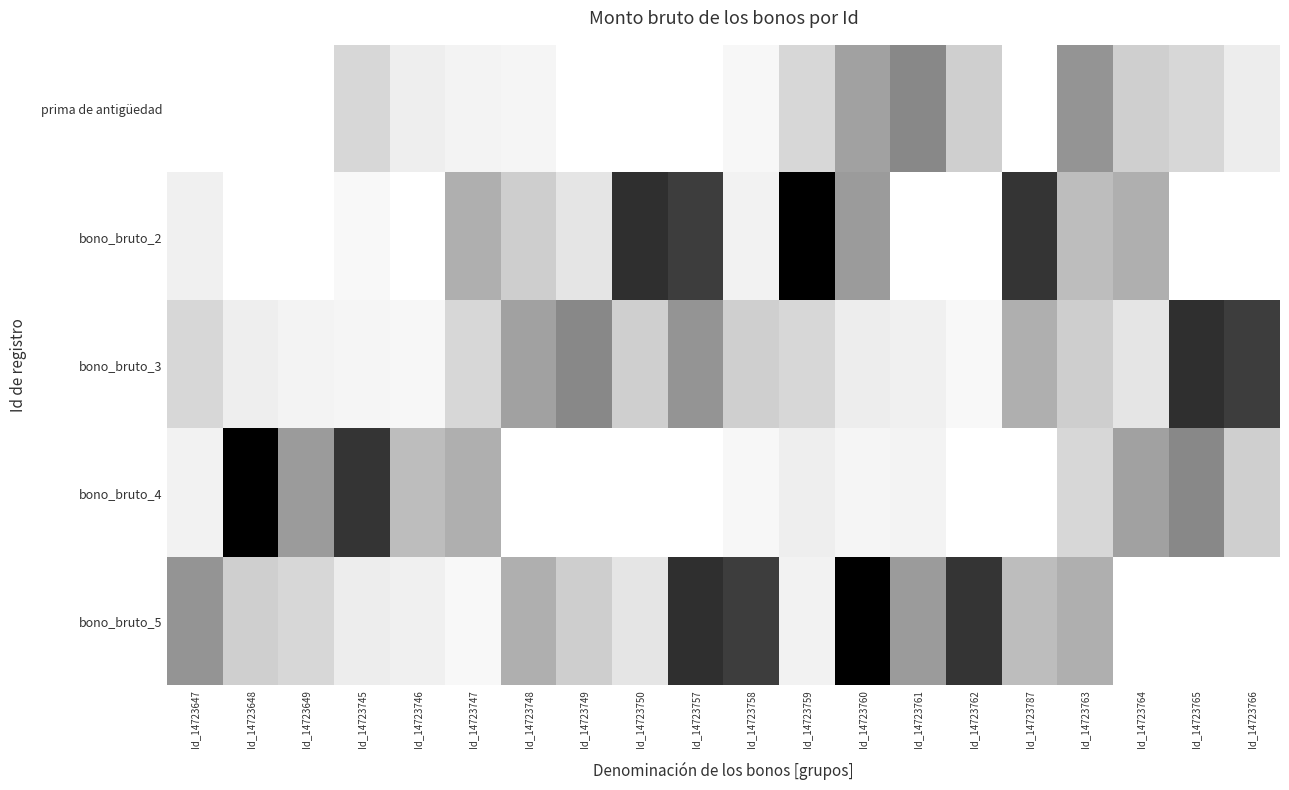

Reading right to left, extract all data points from this chart.

prima de antigüedad: Id_14723766=748.9	Id_14723765=1358.5	Id_14723764=1509.5	Id_14723763=2632.1	Id_14723787=0.0	Id_14723762=1509.5	Id_14723761=2853.0	Id_14723760=2405.4	Id_14723759=1358.5	Id_14723758=322.4	Id_14723757=0.0	Id_14723750=0.0	Id_14723749=0.0	Id_14723748=437.1	Id_14723747=524.6	Id_14723746=699.4	Id_14723745=1328.8	Id_14723649=0.0	Id_14723648=0.0	Id_14723647=0.0
bono_bruto_2: Id_14723766=0.0	Id_14723765=0.0	Id_14723764=2196.7	Id_14723763=1952.6	Id_14723787=4317.9	Id_14723762=0.0	Id_14723761=0.0	Id_14723760=2504.5	Id_14723759=5210.2	Id_14723758=569.5	Id_14723757=4208.3	Id_14723750=4408.7	Id_14723749=947.4	Id_14723748=1550.6	Id_14723747=2189.7	Id_14723746=0.0	Id_14723745=294.9	Id_14723649=0.0	Id_14723648=0.0	Id_14723647=615.3
bono_bruto_3: Id_14723766=4208.3	Id_14723765=4408.7	Id_14723764=947.4	Id_14723763=1550.6	Id_14723787=2189.7	Id_14723762=294.9	Id_14723761=615.3	Id_14723760=748.9	Id_14723759=1358.5	Id_14723758=1509.5	Id_14723757=2632.1	Id_14723750=1509.5	Id_14723749=2853.0	Id_14723748=2405.4	Id_14723747=1358.5	Id_14723746=322.4	Id_14723745=437.1	Id_14723649=524.6	Id_14723648=699.4	Id_14723647=1328.8
bono_bruto_4: Id_14723766=1509.5	Id_14723765=2853.0	Id_14723764=2405.4	Id_14723763=1358.5	Id_14723787=0.0	Id_14723762=0.0	Id_14723761=524.6	Id_14723760=437.1	Id_14723759=699.4	Id_14723758=322.4	Id_14723757=0.0	Id_14723750=0.0	Id_14723749=0.0	Id_14723748=0.0	Id_14723747=2196.7	Id_14723746=1952.6	Id_14723745=4317.9	Id_14723649=2504.5	Id_14723648=5210.2	Id_14723647=569.5
bono_bruto_5: Id_14723766=0.0	Id_14723765=0.0	Id_14723764=0.0	Id_14723763=2196.7	Id_14723787=1952.6	Id_14723762=4317.9	Id_14723761=2504.5	Id_14723760=5210.2	Id_14723759=569.5	Id_14723758=4208.3	Id_14723757=4408.7	Id_14723750=947.4	Id_14723749=1550.6	Id_14723748=2189.7	Id_14723747=294.9	Id_14723746=615.3	Id_14723745=748.9	Id_14723649=1358.5	Id_14723648=1509.5	Id_14723647=2632.1